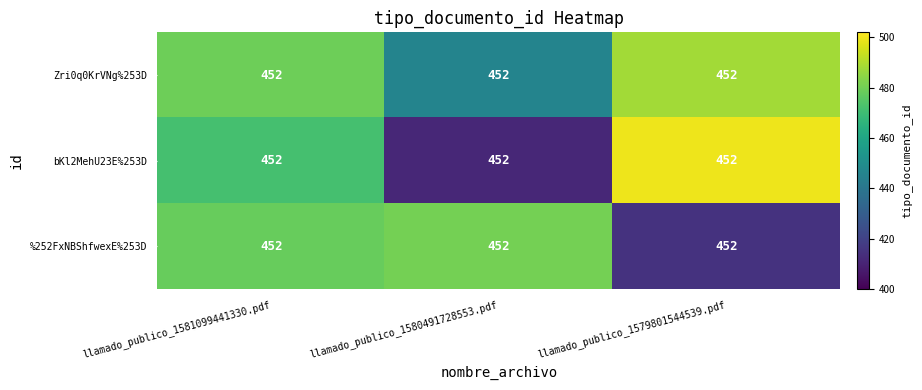

How many values in the Zri0q0KrVNg%253D series are below 479?

1